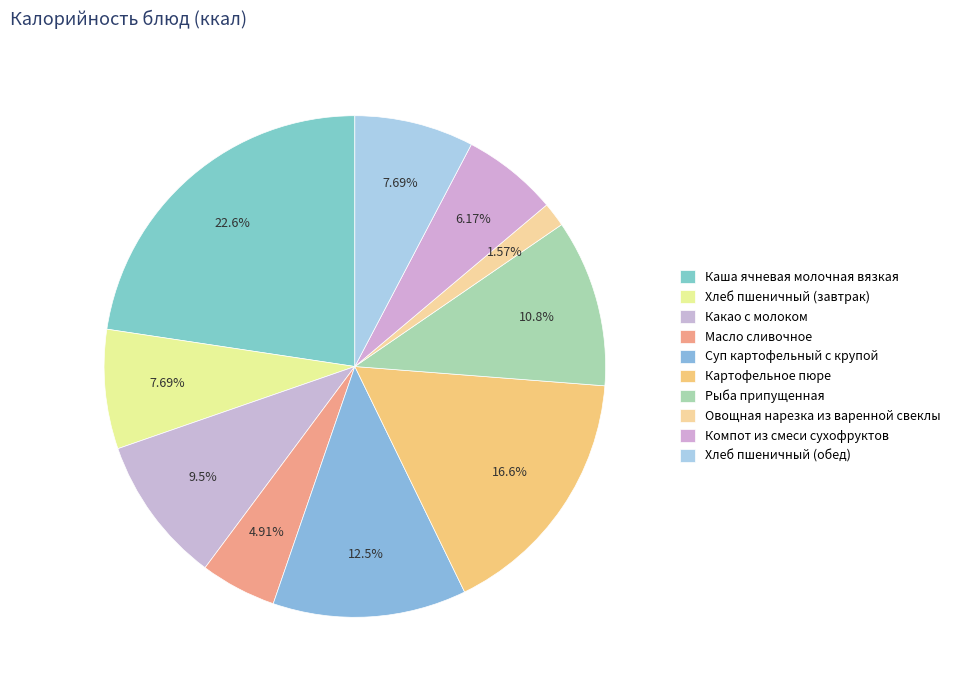

What portion of the pie excludes Картофельное пюре?

83.4%